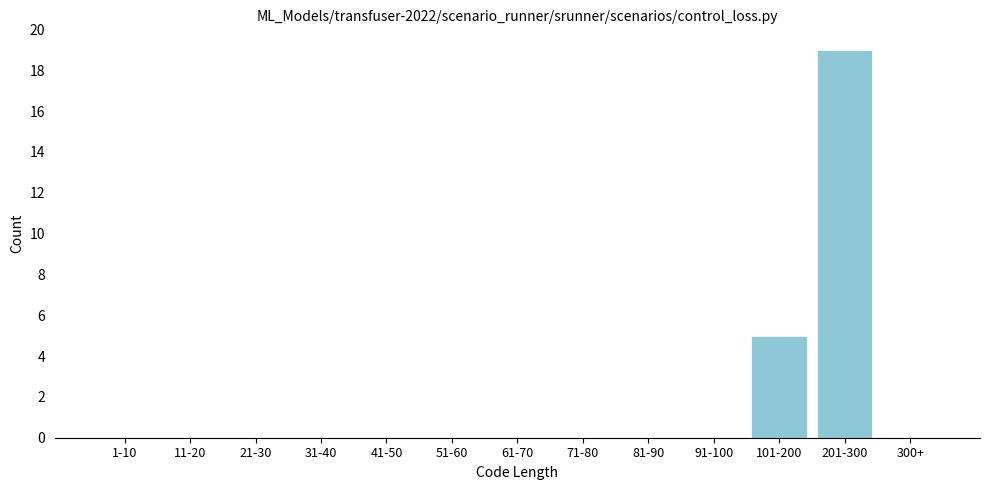

Reading right to left, what are all the values shown in this chart?

300+=0	201-300=19	101-200=5	91-100=0	81-90=0	71-80=0	61-70=0	51-60=0	41-50=0	31-40=0	21-30=0	11-20=0	1-10=0